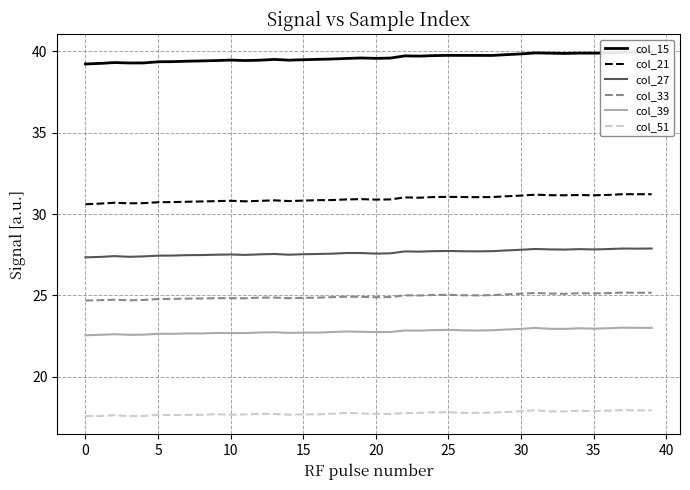

What is the label of the 16th point from the right?

24